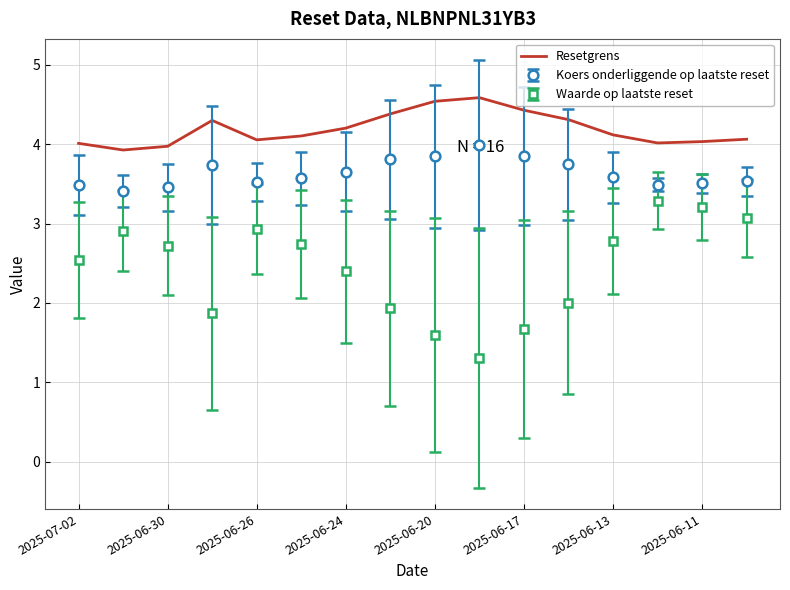

What is the maximum value shown in the chart?

4.6